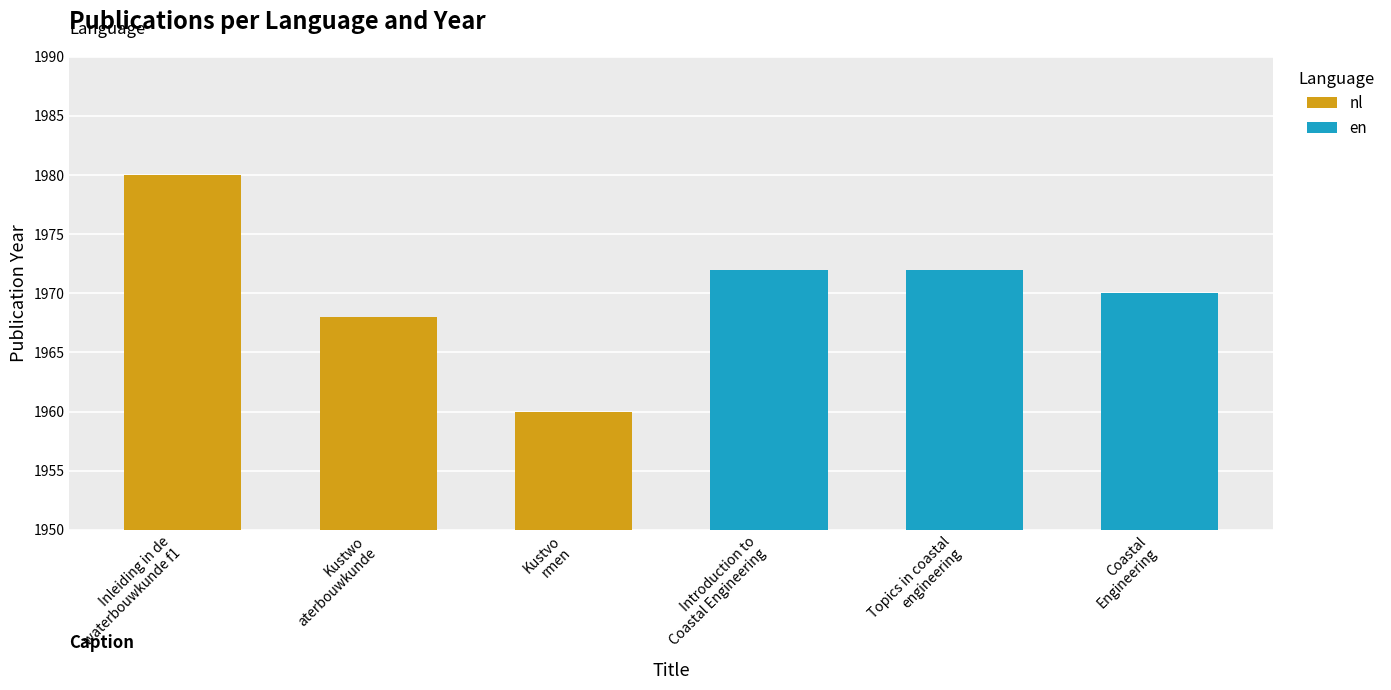

What is the sum of all en values?

5914